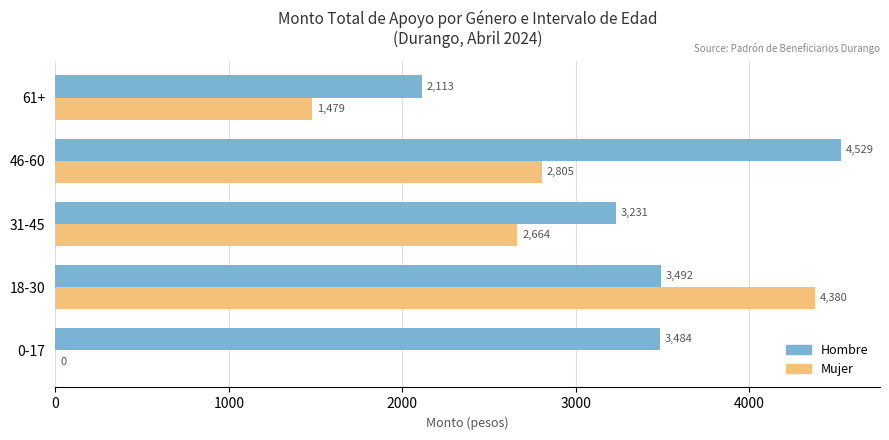

What is the sum of the Mujer values at 18-30 and 31-45?

7044.0